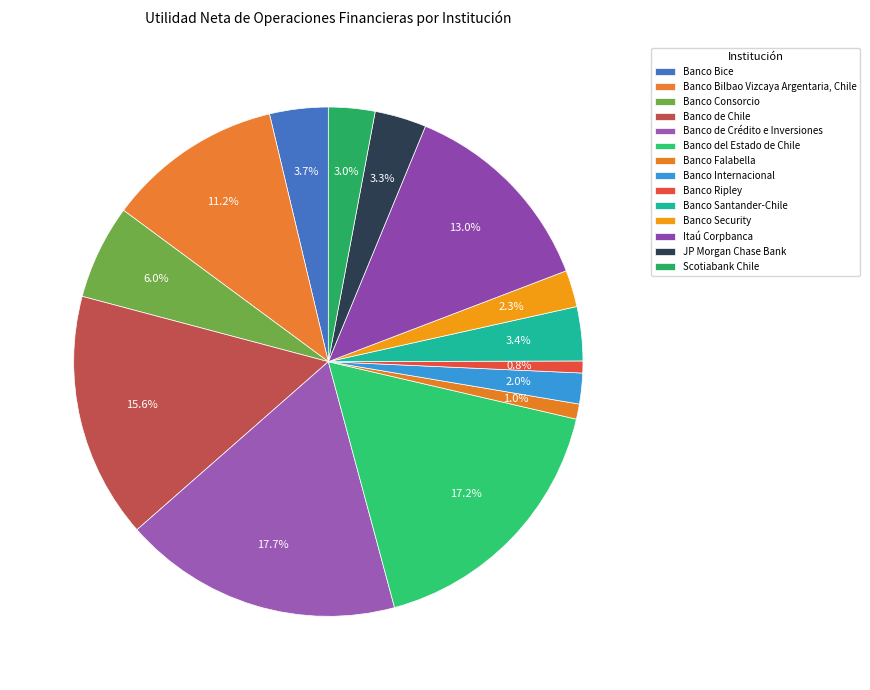

How many segments does this pie chart have?

14